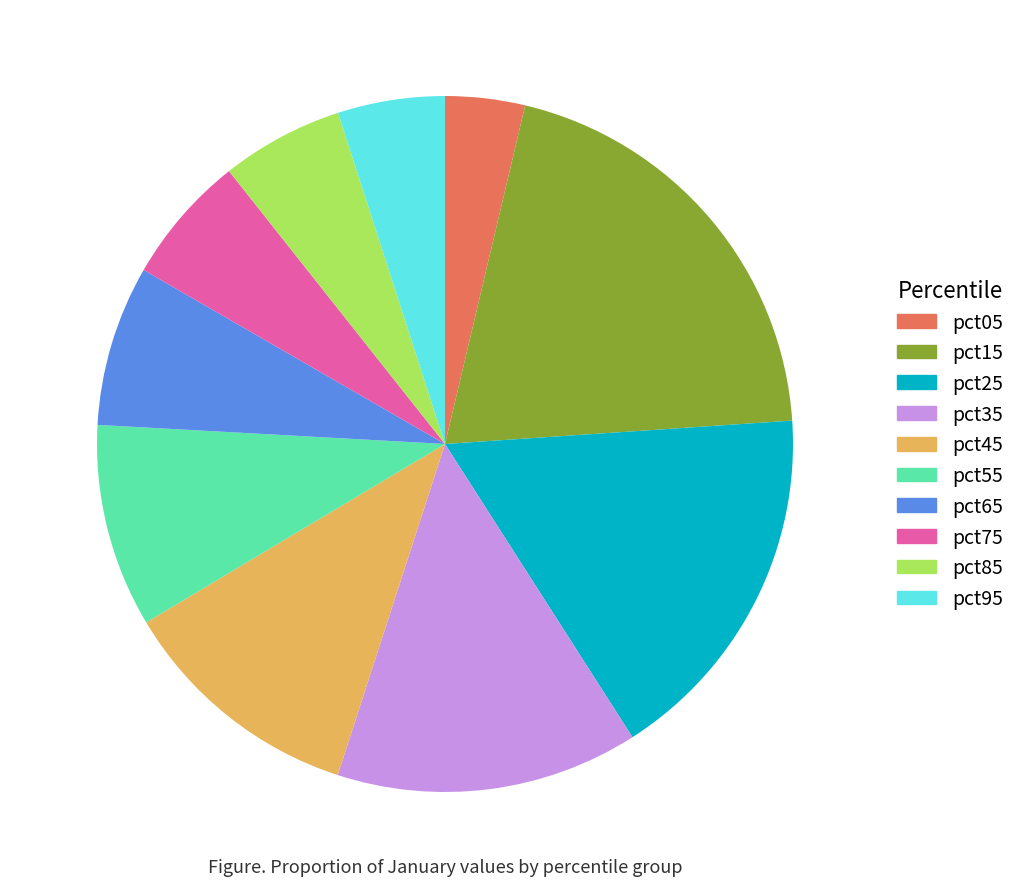

Do pct95 and pct25 together represent more than half of the pie?

No